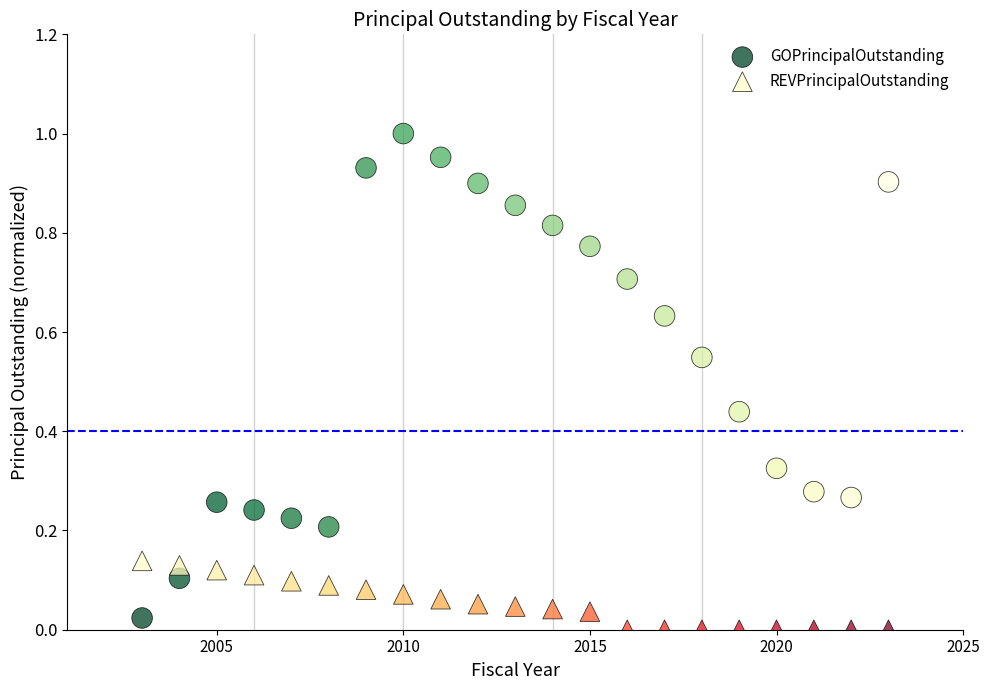

What is the X range (max minus min) for the scatter plot?

20.0